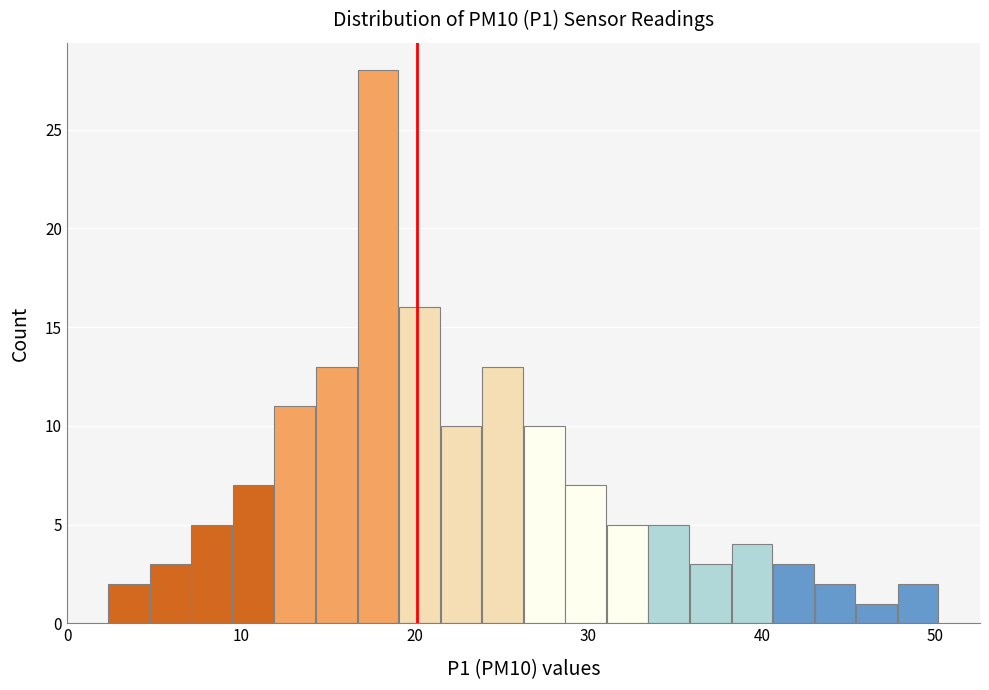

Read against the x-axis, roughly where is the centre of the tallest bar?

18